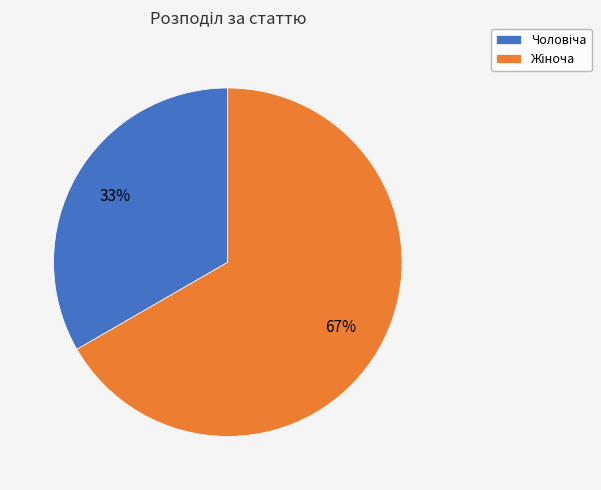

To the nearest percent, what is the average slice percentage?

50%